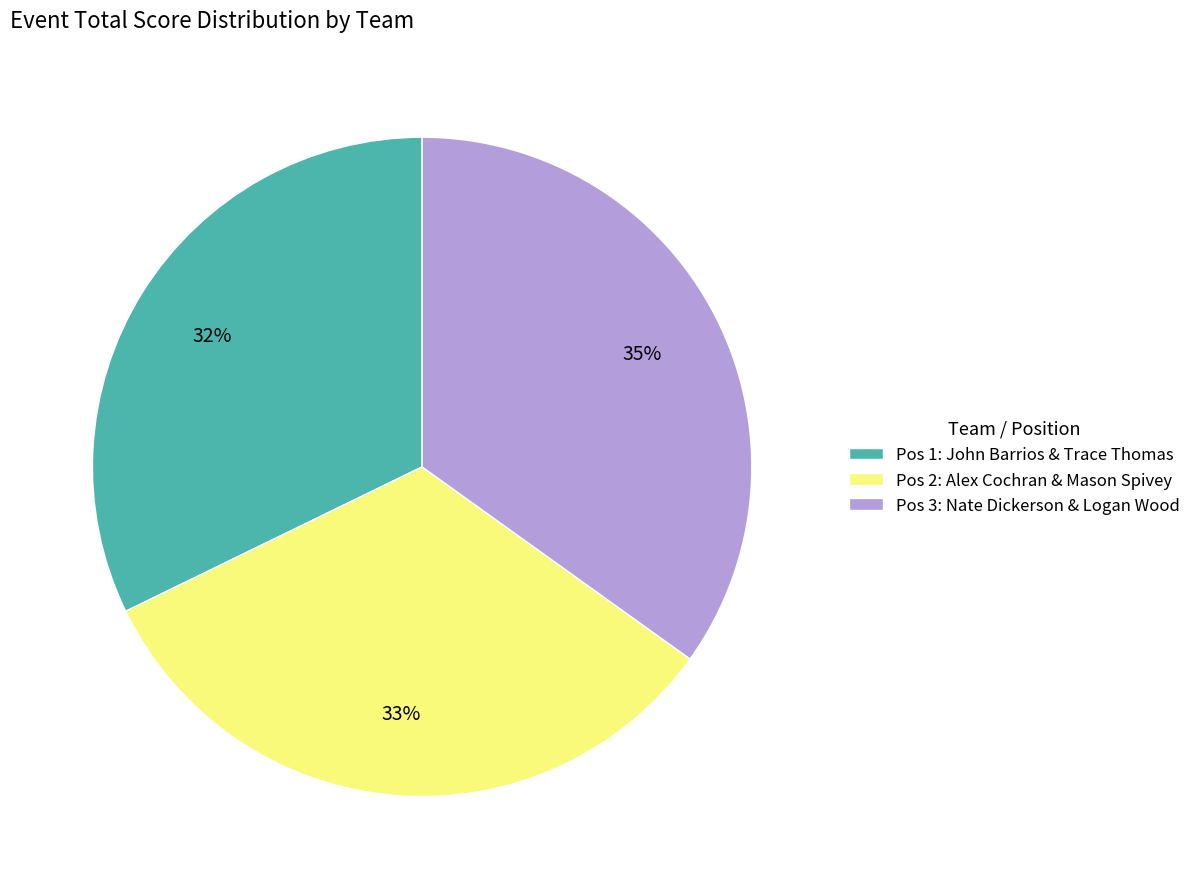

Combined, do Pos 1: John Barrios & Trace Thomas and Pos 3: Nate Dickerson & Logan Wood account for over 50%?

Yes